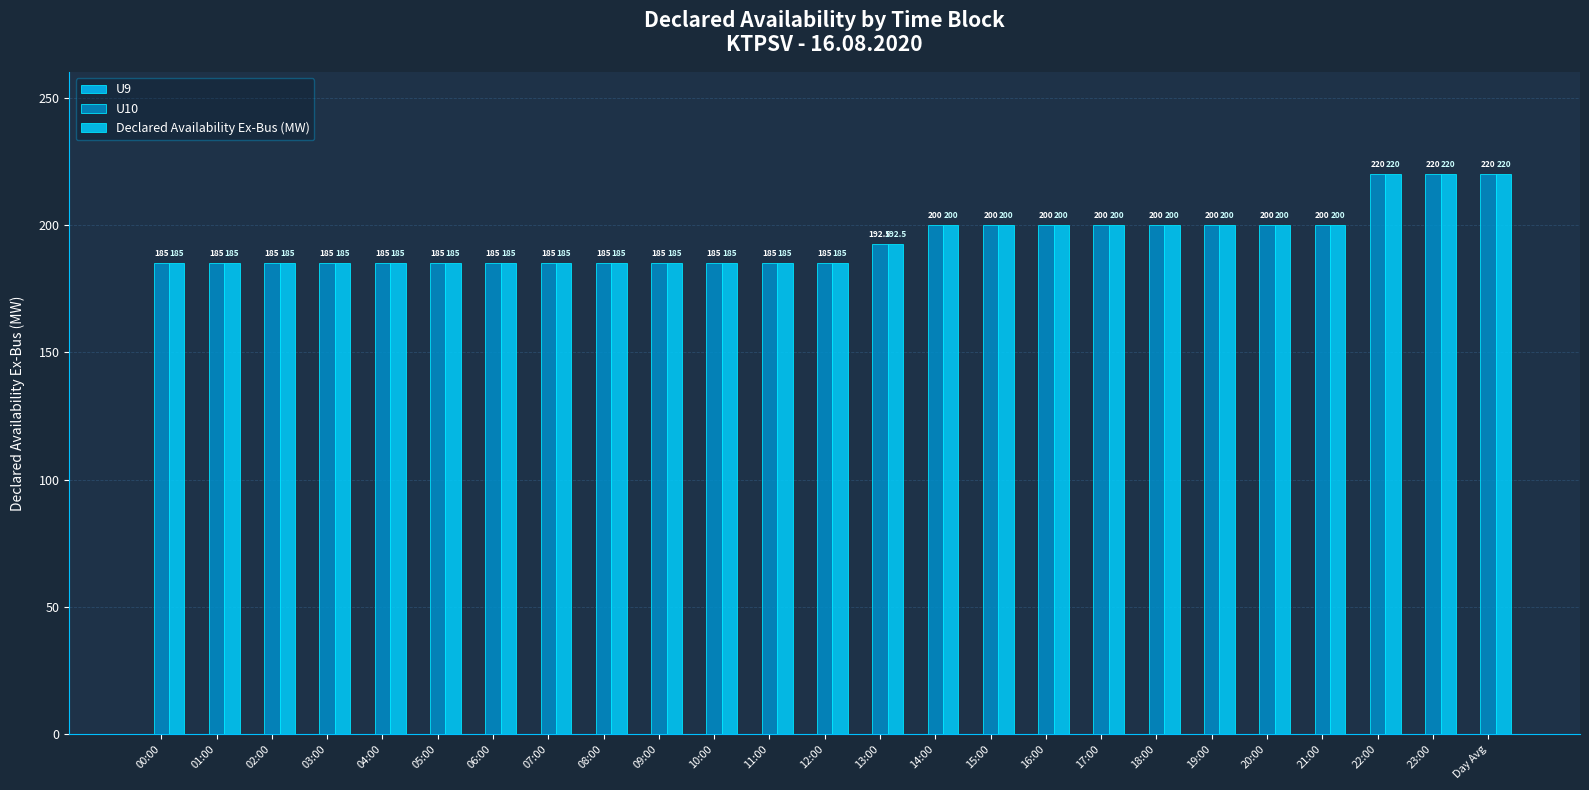

Read the U10 value at 17:00.

200.0